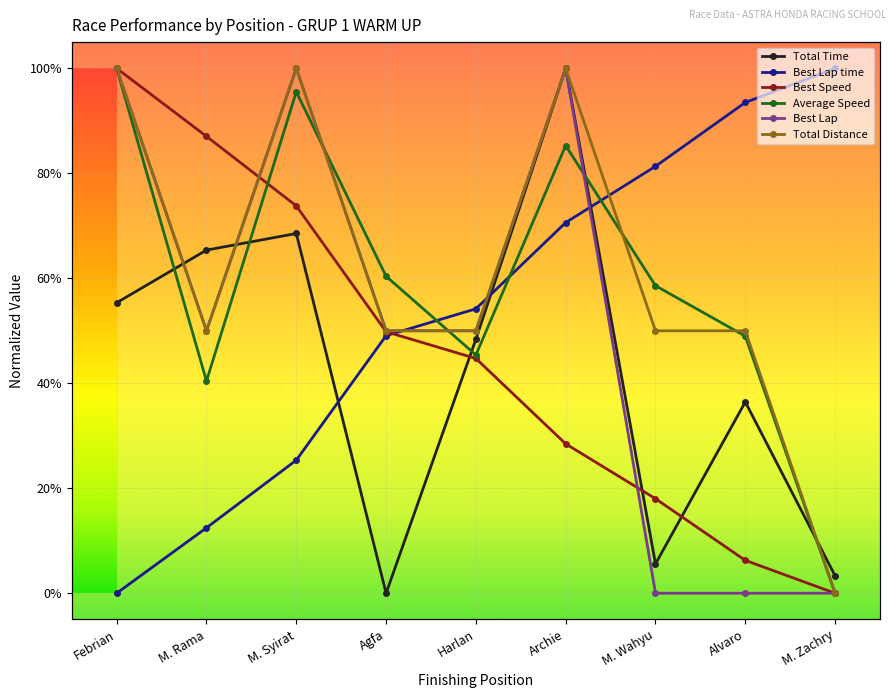

Is the value of Best Lap at Febrian greater than the value of Best Lap time at Alvaro?

Yes